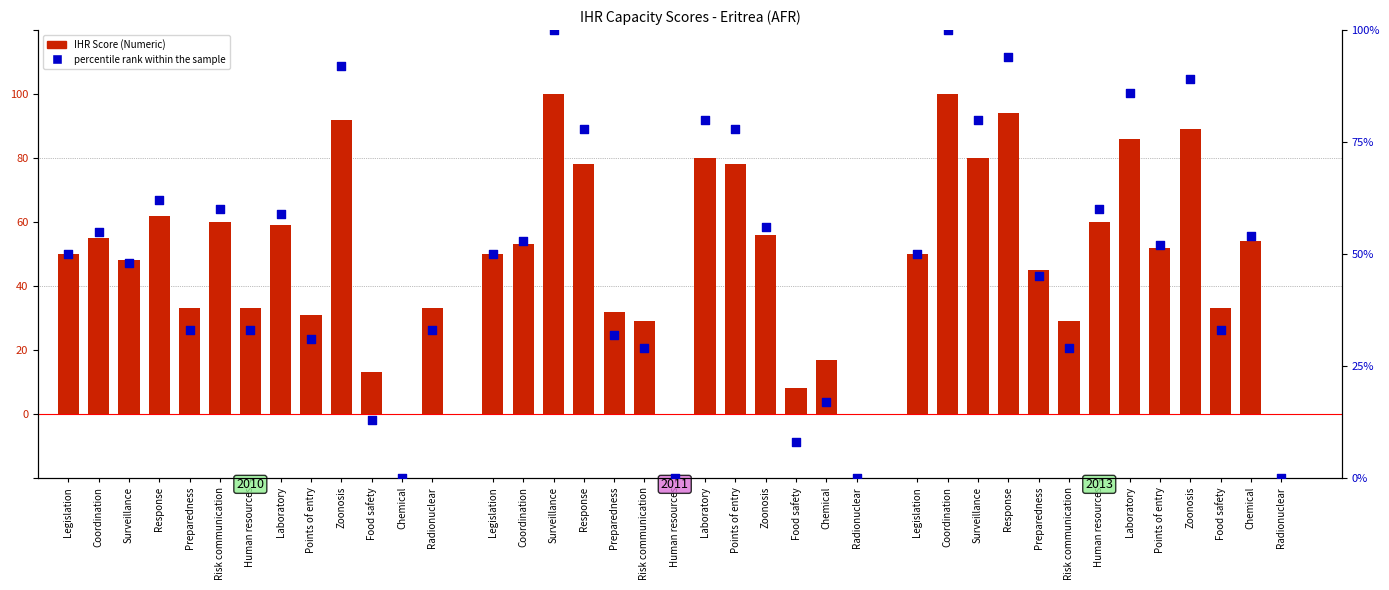

Which series contains the highest Y value?

Score 2010